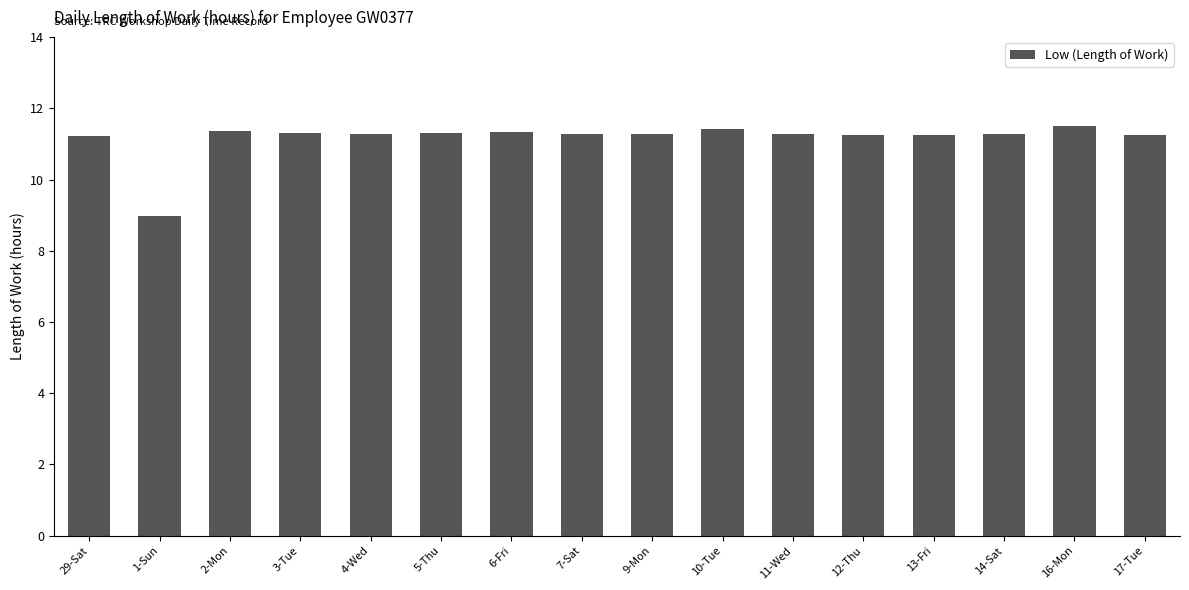

What is the minimum value shown in the chart?

9.0